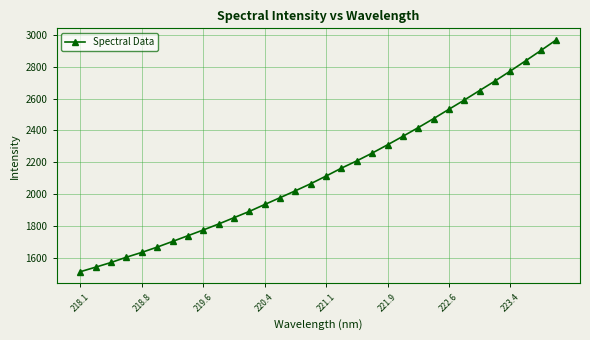

How many data points are above 2112?

16